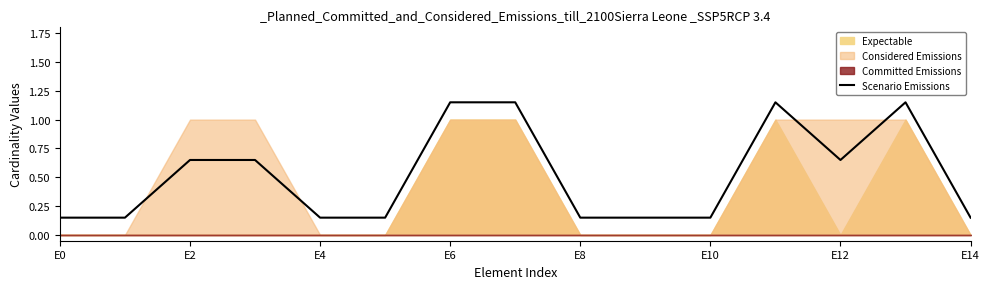

What is the average value?

0.5